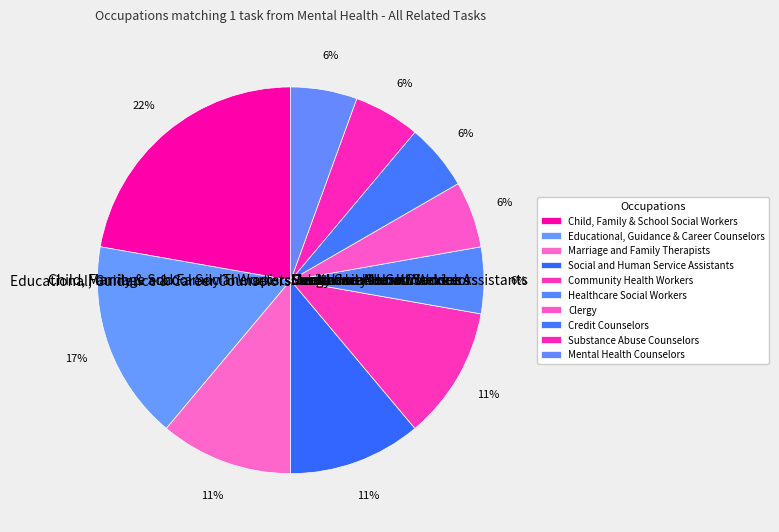

To the nearest percent, what is the difference between the Marriage and Family Therapists and Mental Health Counselors slice percentages?

6%